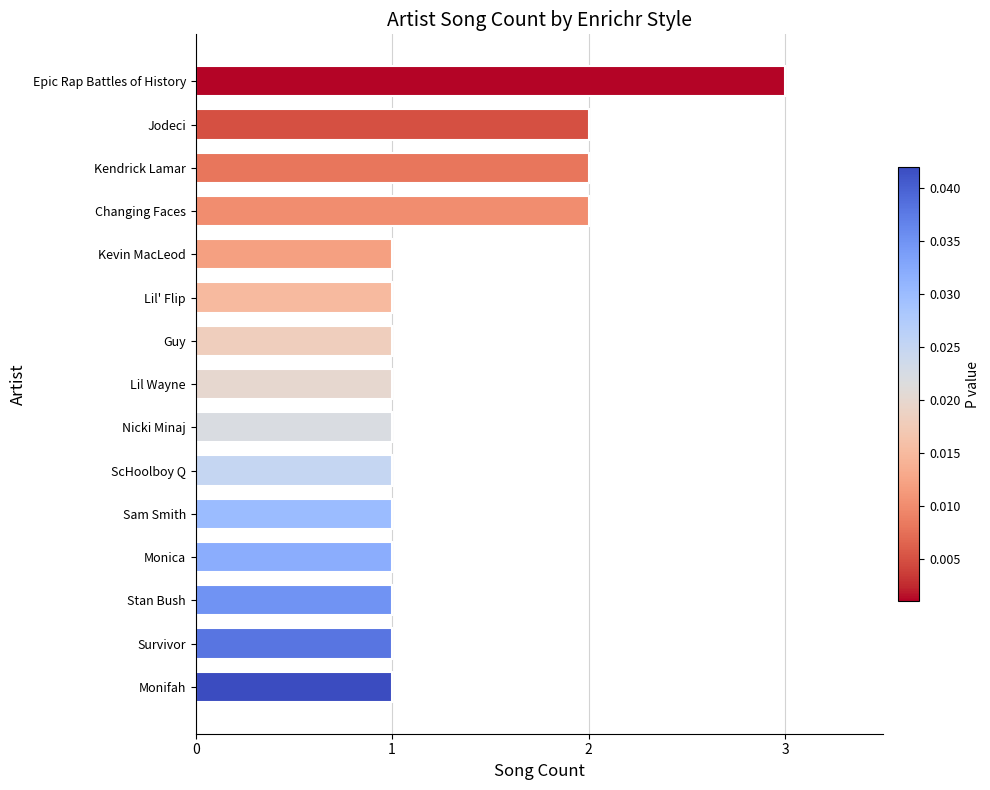

Approximately how many times larger is the value at Monica compared to Guy?

1.0